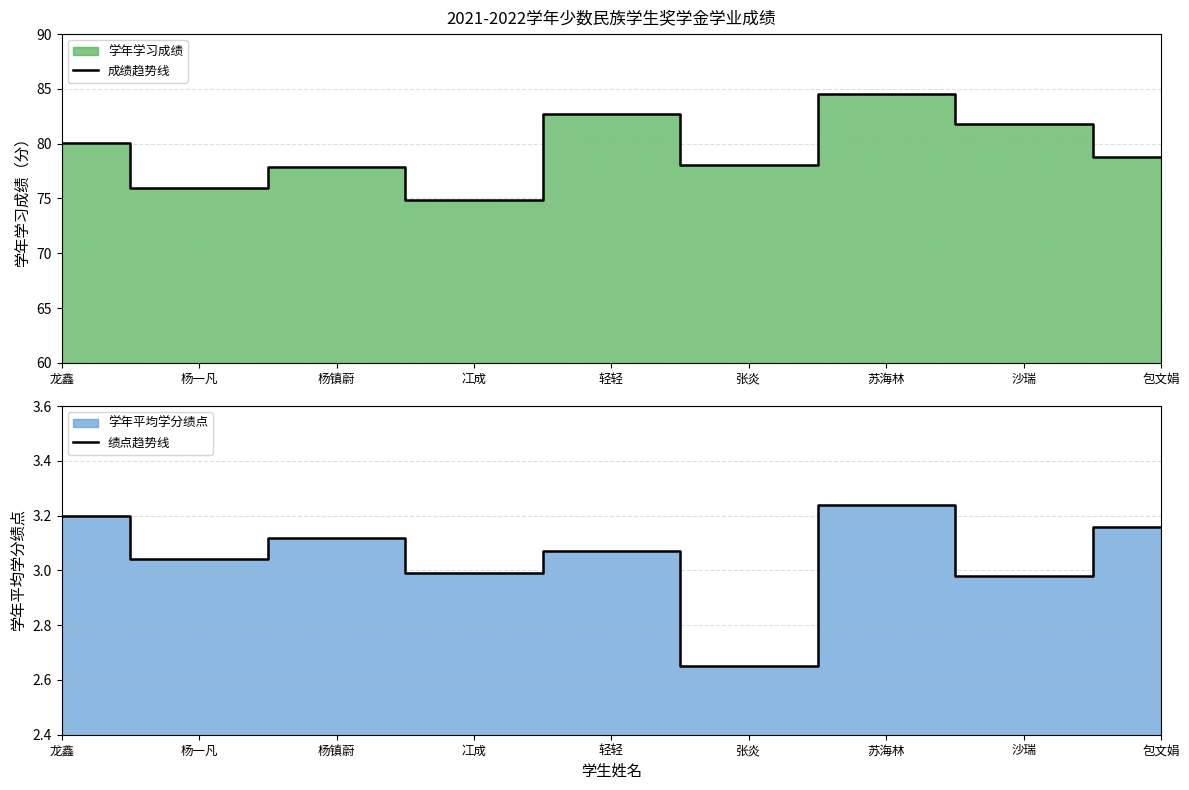

True or false: 成绩趋势线 has more than 2 interior local peaks.

True